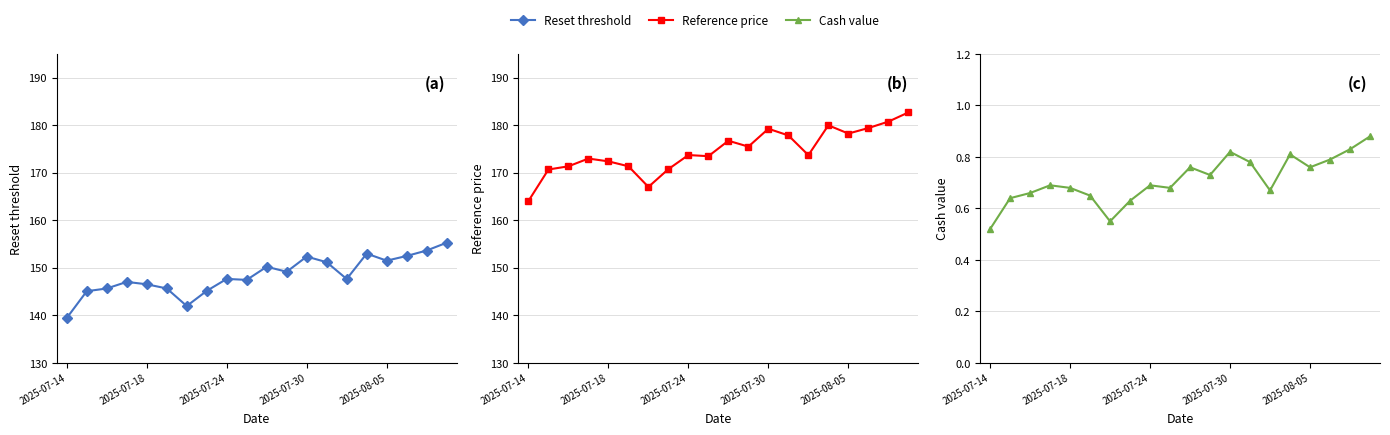

How many data points in Reference price are less than 173?

7